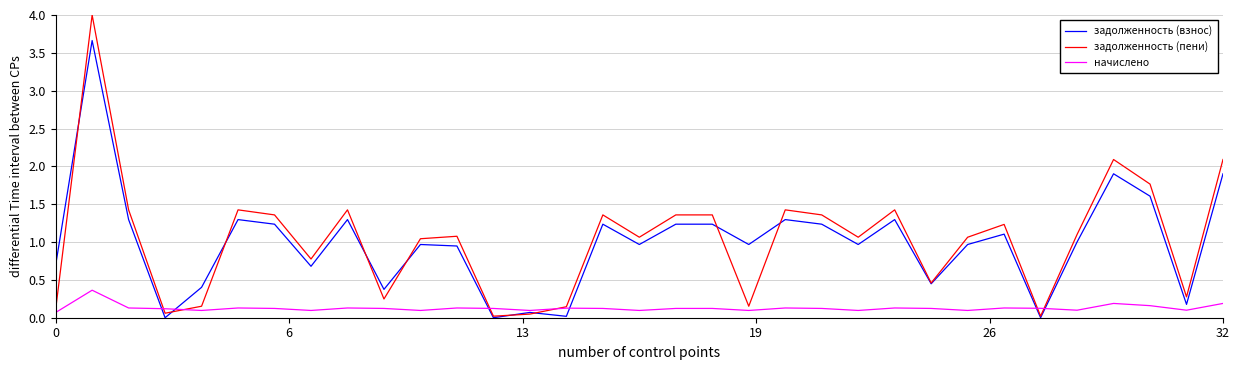

Which series has the largest range (max minus min)?

задолженность (пени)